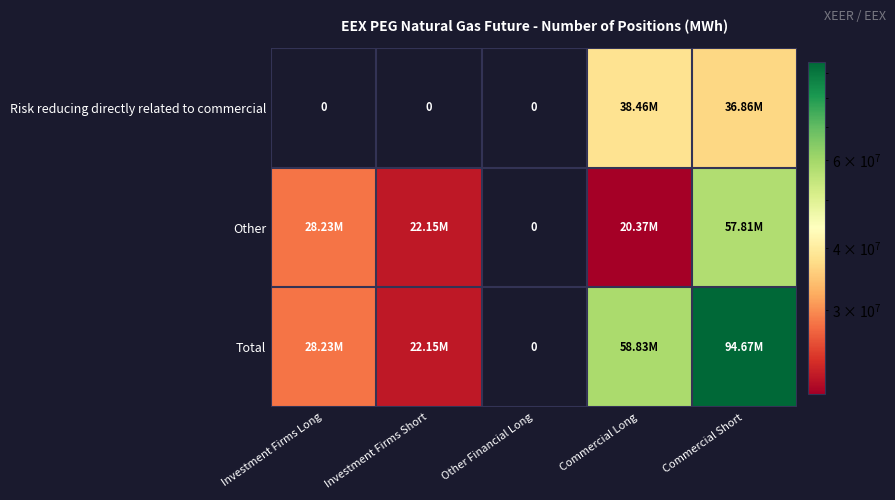

What is the average value of the Risk reducing directly related to commercial series?

15064148